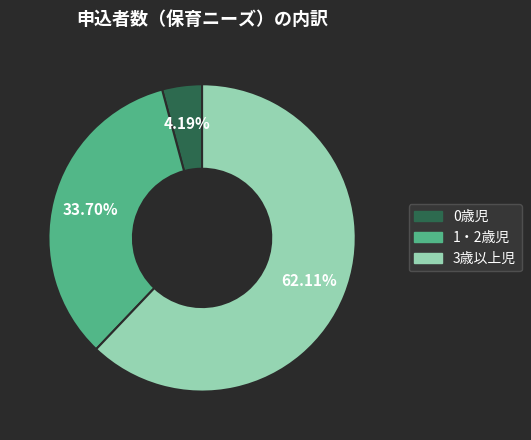

Combined, what portion of the pie is 1・2歳児 and 0歳児?

37.9%